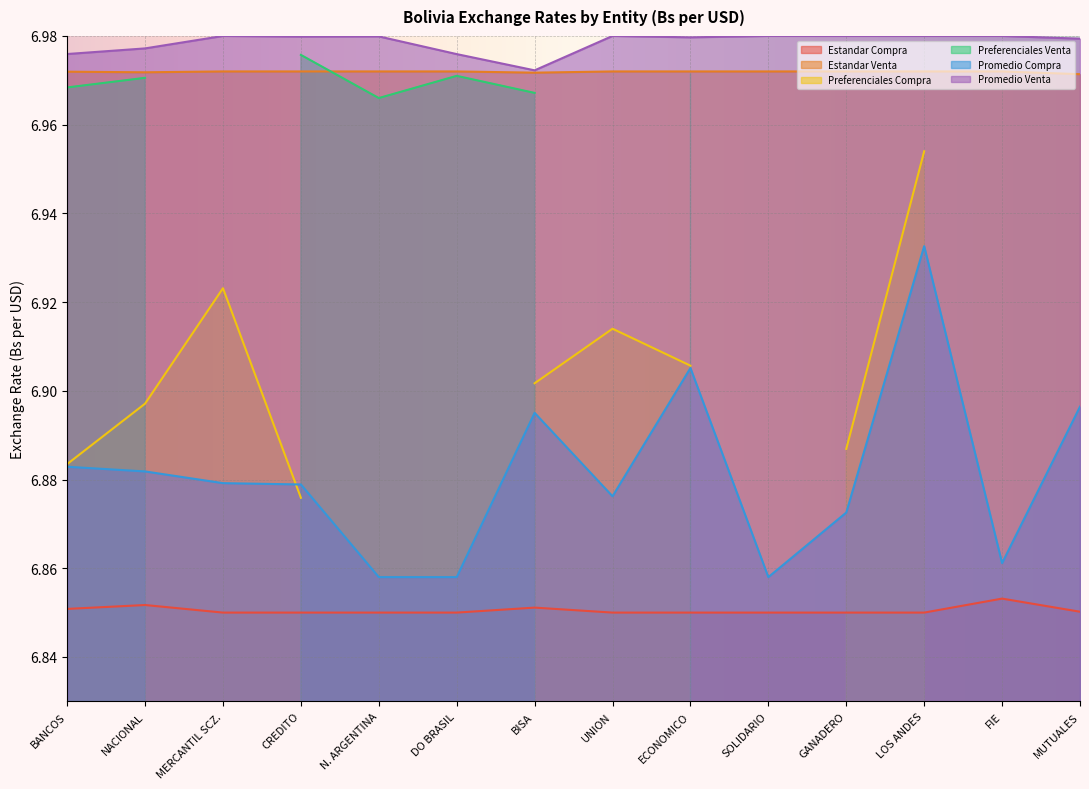

What is the value of the Promedio Venta point at the 11th from the left?

7.0